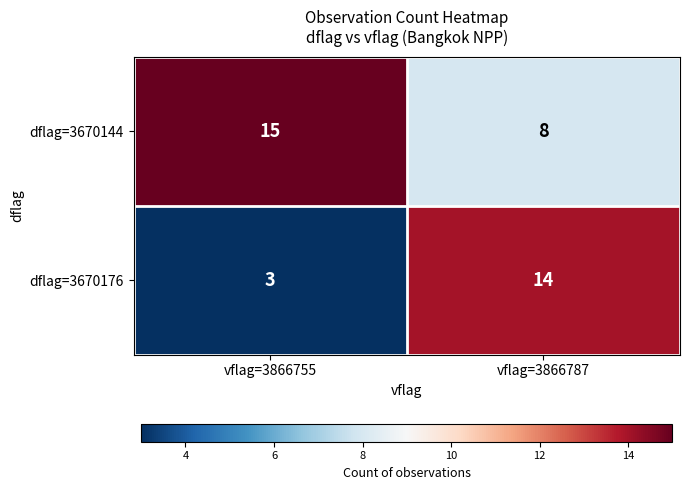

The dflag=3670144 series shows 15 at vflag=3866755. True or false?

True